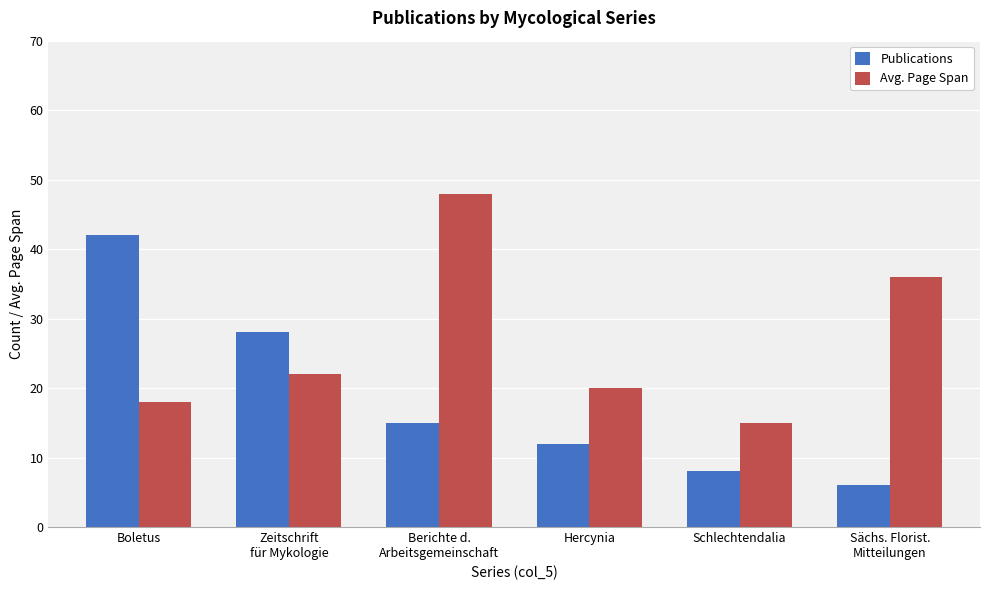

What is the sum of all Avg. Page Span values?

159